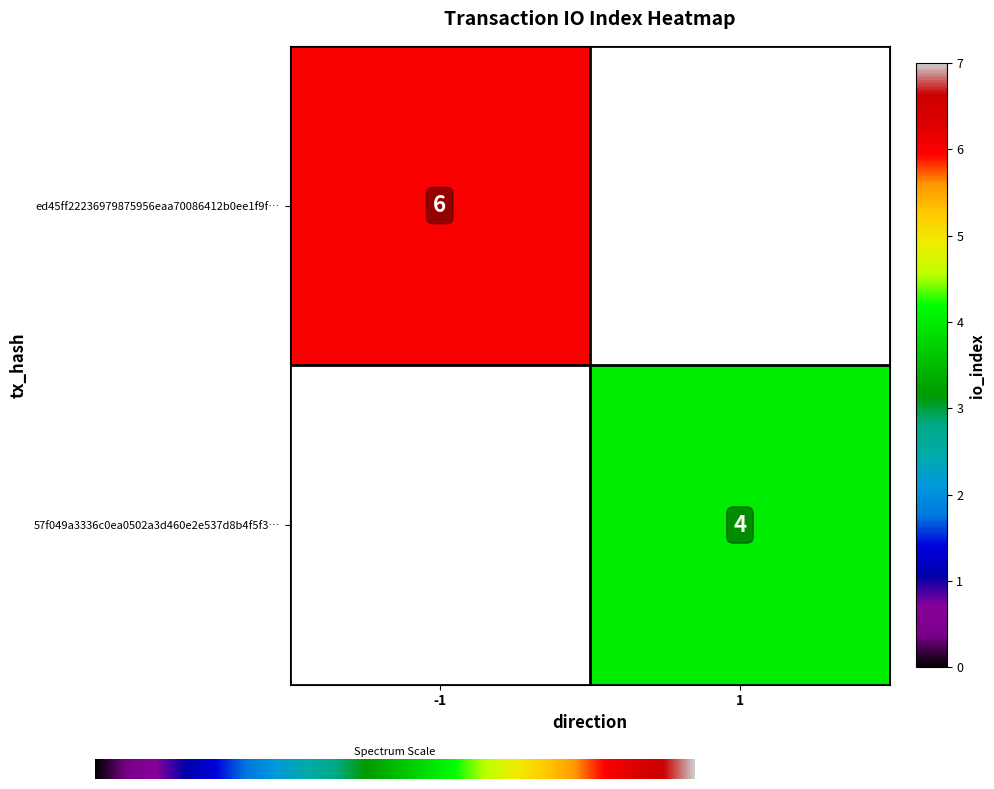

The 57f049a3336c0ea0502a3d460e2e537d8b4f5f3… series shows 4 at 1. True or false?

True